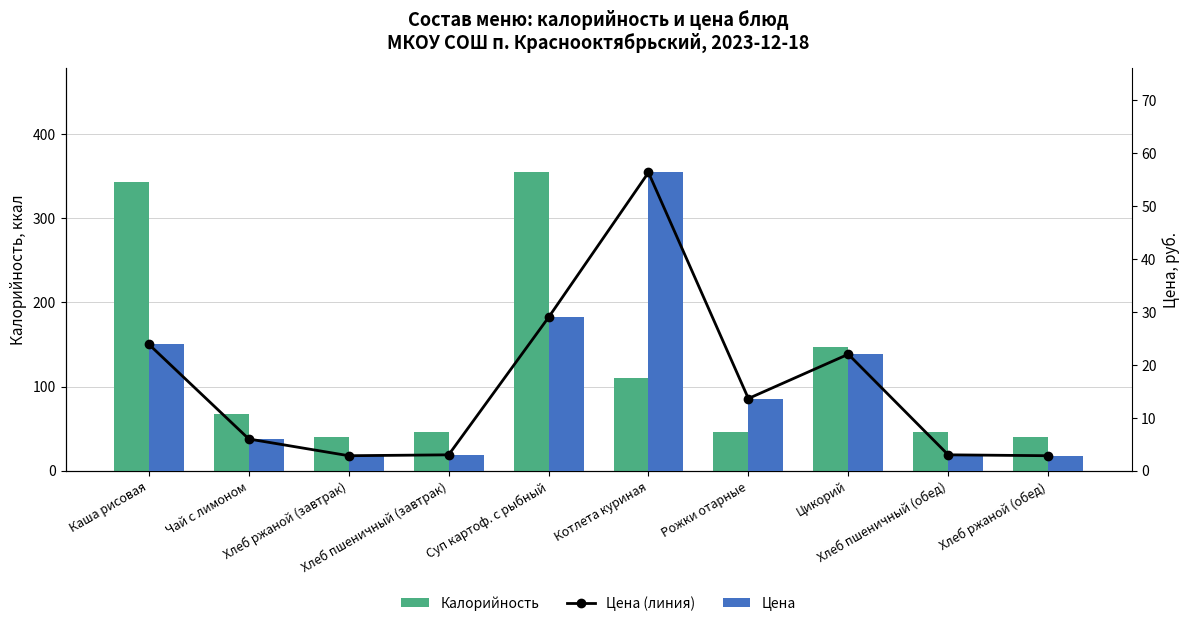

What is the sum of all Калорийность values?

1239.7